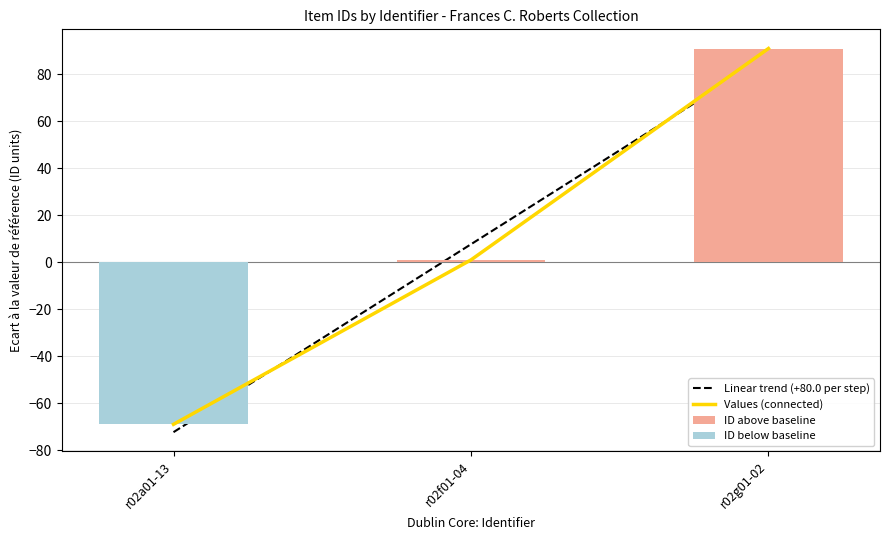

What is the change in value from r02a01-13 to r02f01-04?

+70